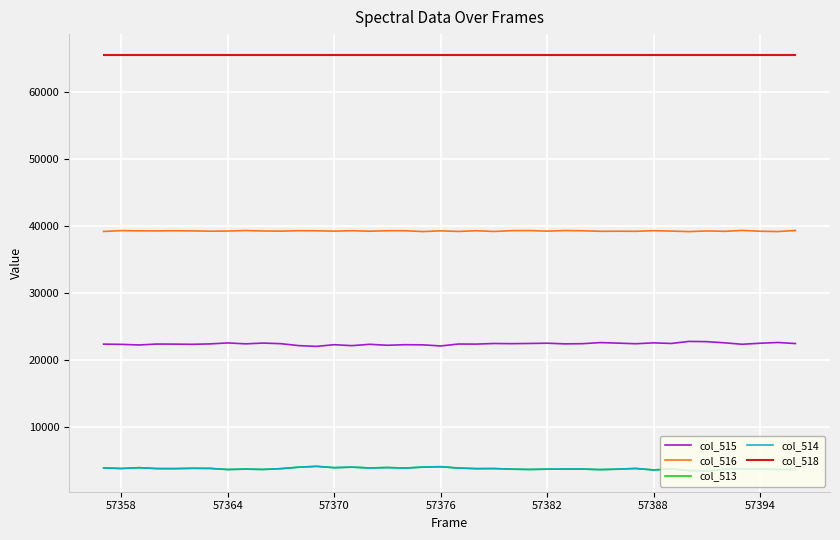

At how many categories does at least one series exceed 28381?

40